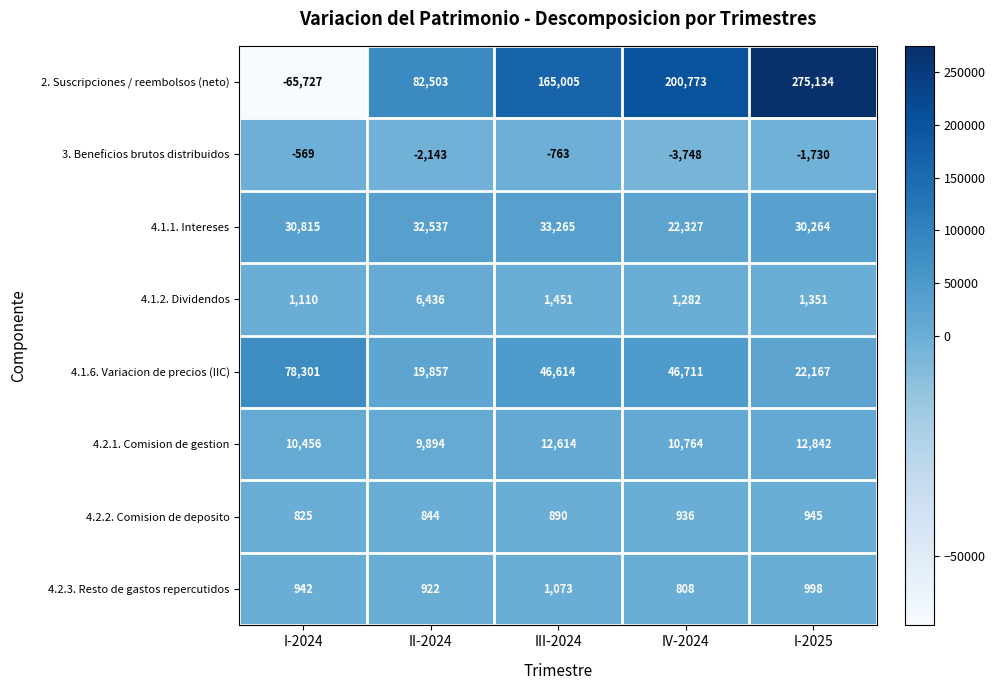

What is the difference between the second highest and minimum values in the 4.1.2. Dividendos series?

341